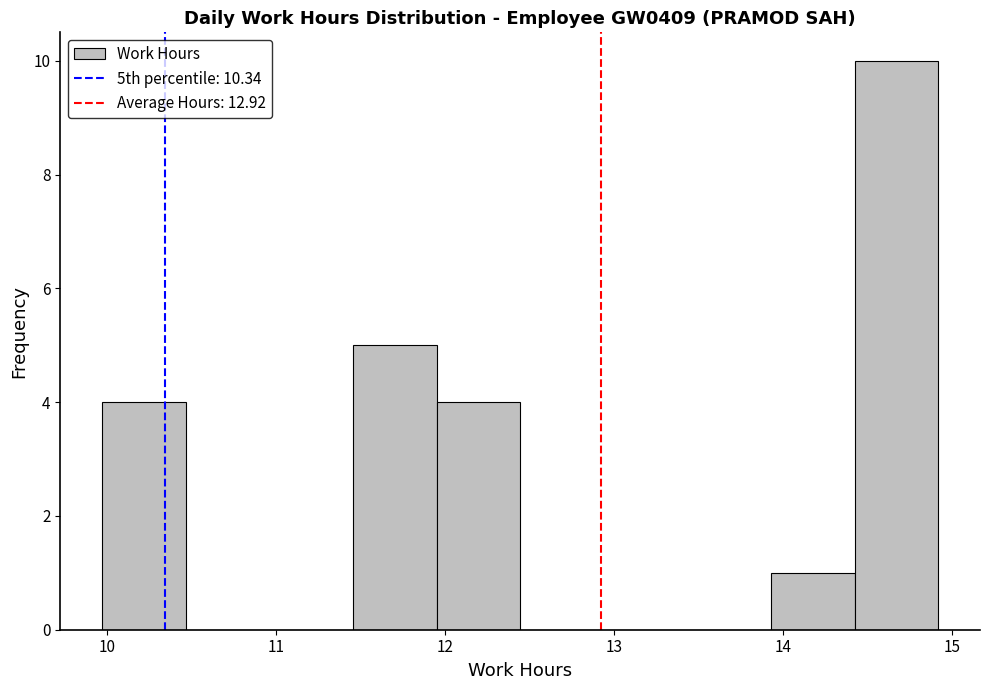

Reading left to right, list every bar in this chart as the range it spans on the x-axis followed by its height. Neither the bar edges nor the heights are printed on the chart, so give them approximately, as read against the axes.

10.0 to 10.5: 4
10.5 to 11.0: 0
11.0 to 11.5: 0
11.5 to 12.0: 5
12.0 to 12.4: 4
12.4 to 12.9: 0
12.9 to 13.4: 0
13.4 to 13.9: 0
13.9 to 14.4: 1
14.4 to 14.9: 10